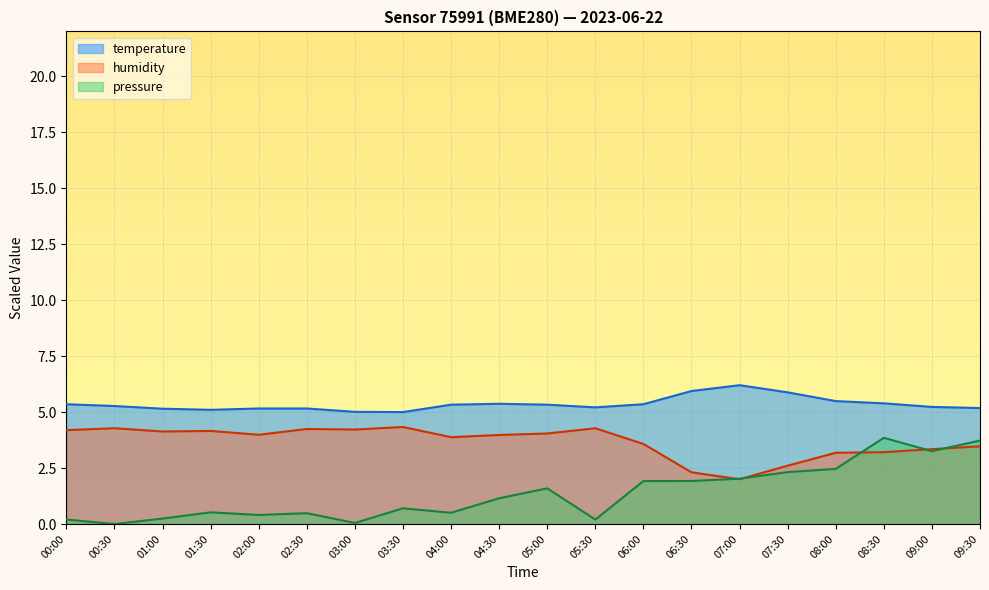

Reading left to right, transcribe all the data shown in this chart.

temperature: 00:00=5.4	00:30=5.3	01:00=5.1	01:30=5.1	02:00=5.2	02:30=5.2	03:00=5.0	03:30=5.0	04:00=5.3	04:30=5.4	05:00=5.3	05:30=5.2	06:00=5.4	06:30=5.9	07:00=6.2	07:30=5.9	08:00=5.5	08:30=5.4	09:00=5.2	09:30=5.2
humidity: 00:00=4.2	00:30=4.3	01:00=4.1	01:30=4.2	02:00=4.0	02:30=4.2	03:00=4.2	03:30=4.3	04:00=3.9	04:30=4.0	05:00=4.0	05:30=4.3	06:00=3.6	06:30=2.3	07:00=2.0	07:30=2.6	08:00=3.2	08:30=3.2	09:00=3.3	09:30=3.5
pressure: 00:00=0.2	00:30=0.0	01:00=0.2	01:30=0.5	02:00=0.4	02:30=0.5	03:00=0.0	03:30=0.7	04:00=0.5	04:30=1.1	05:00=1.6	05:30=0.2	06:00=1.9	06:30=1.9	07:00=2.0	07:30=2.3	08:00=2.5	08:30=3.9	09:00=3.3	09:30=3.7